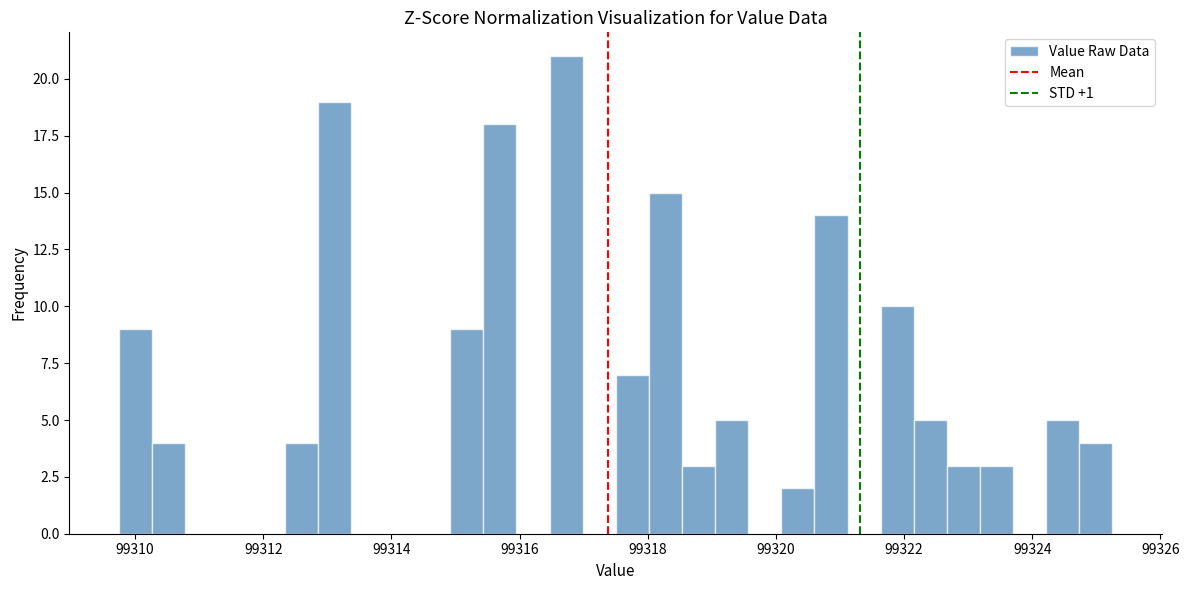

Read against the x-axis, roughly where is the centre of the tallest bar?

99316.8